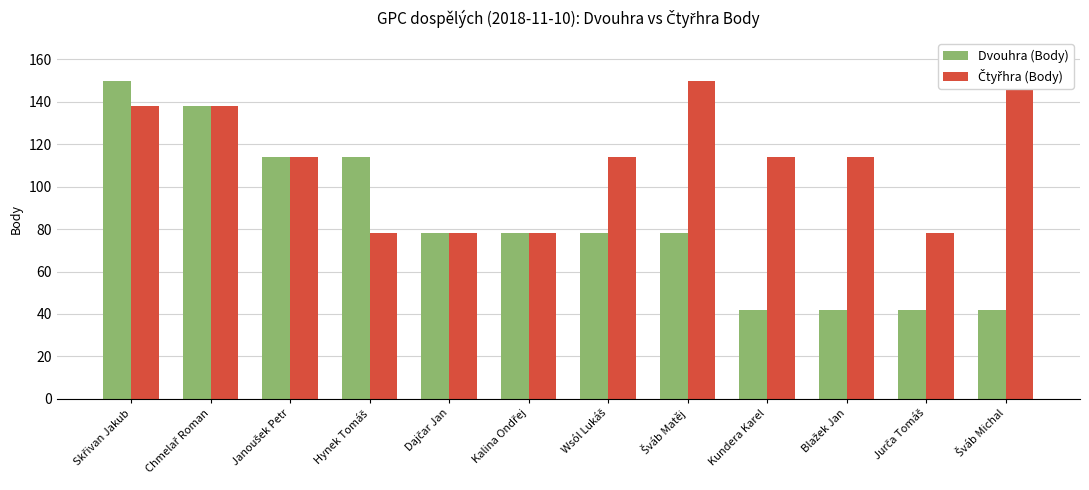

At which label is Čtyřhra (Body) closest to 114?

Janoušek Petr